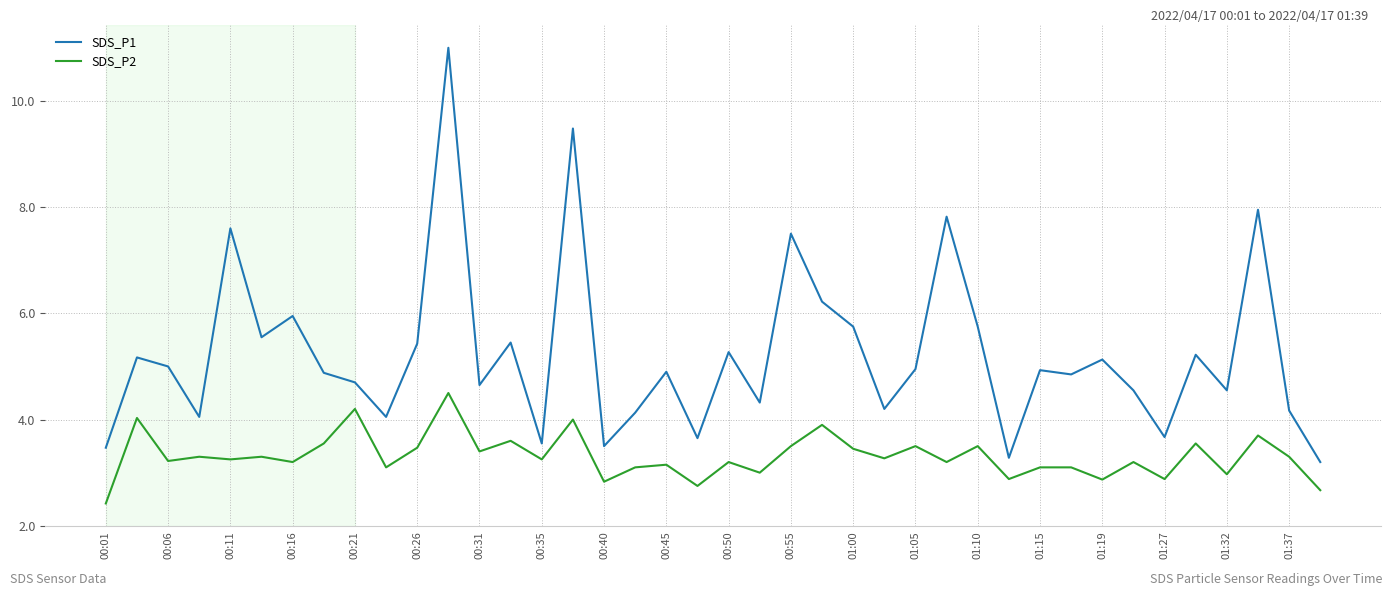

What is the smallest value displayed?

2.4